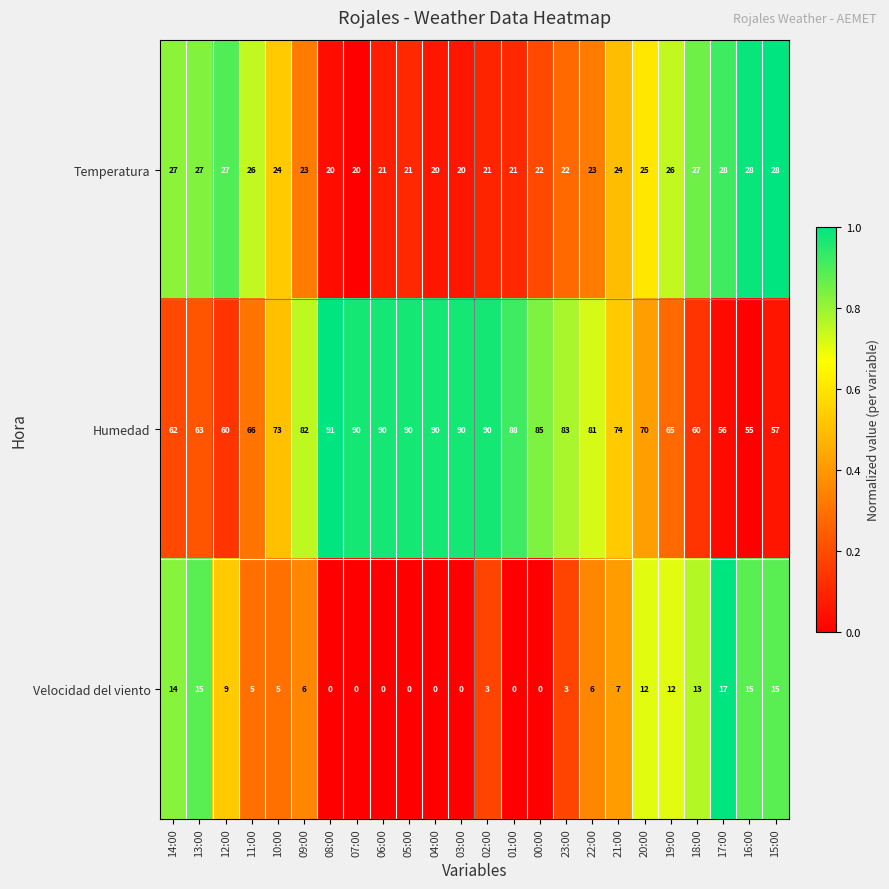

At which category is the sum across all series the highest?

02:00